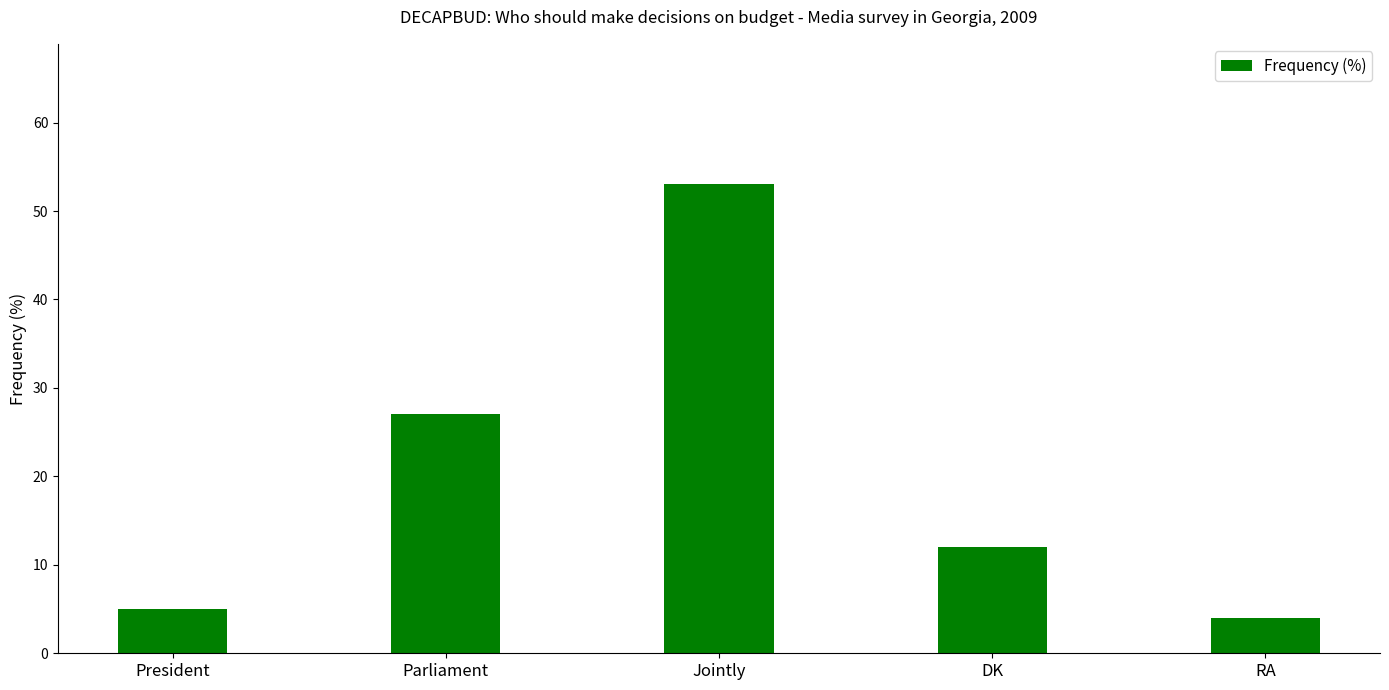

Is it true that the value at Parliament is 16?

False